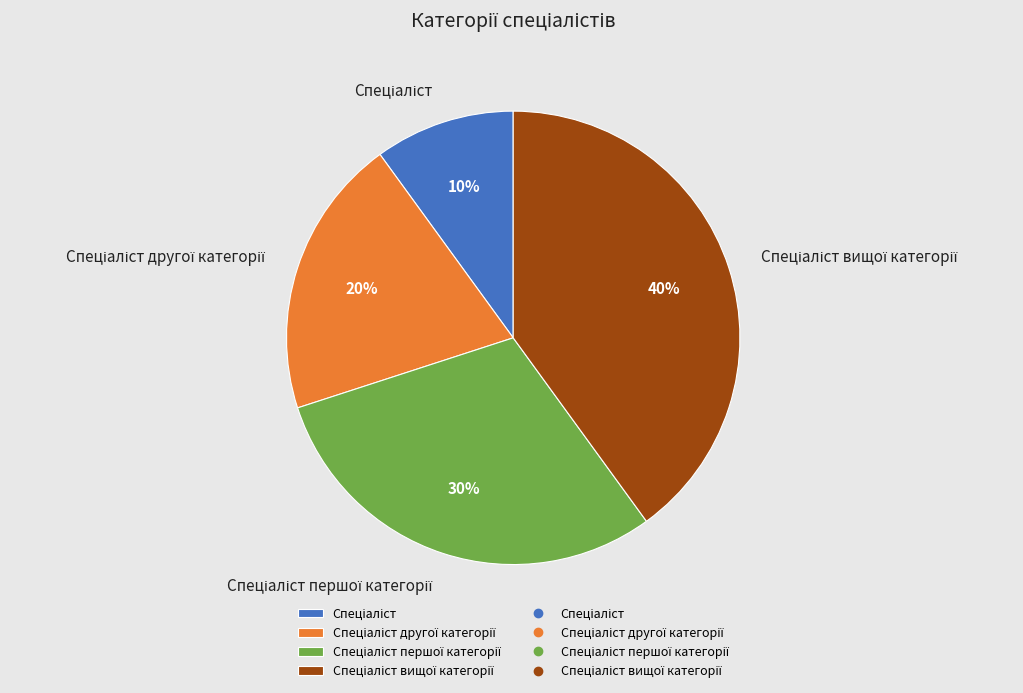

Does any single category account for the majority?

No